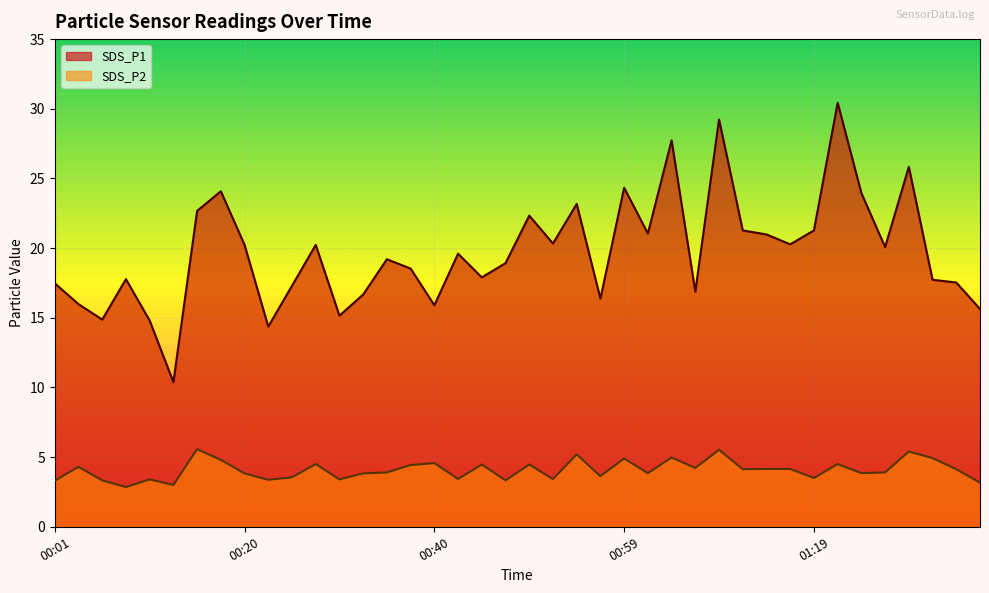

Where is SDS_P2 nearest to the value 4?

00:35